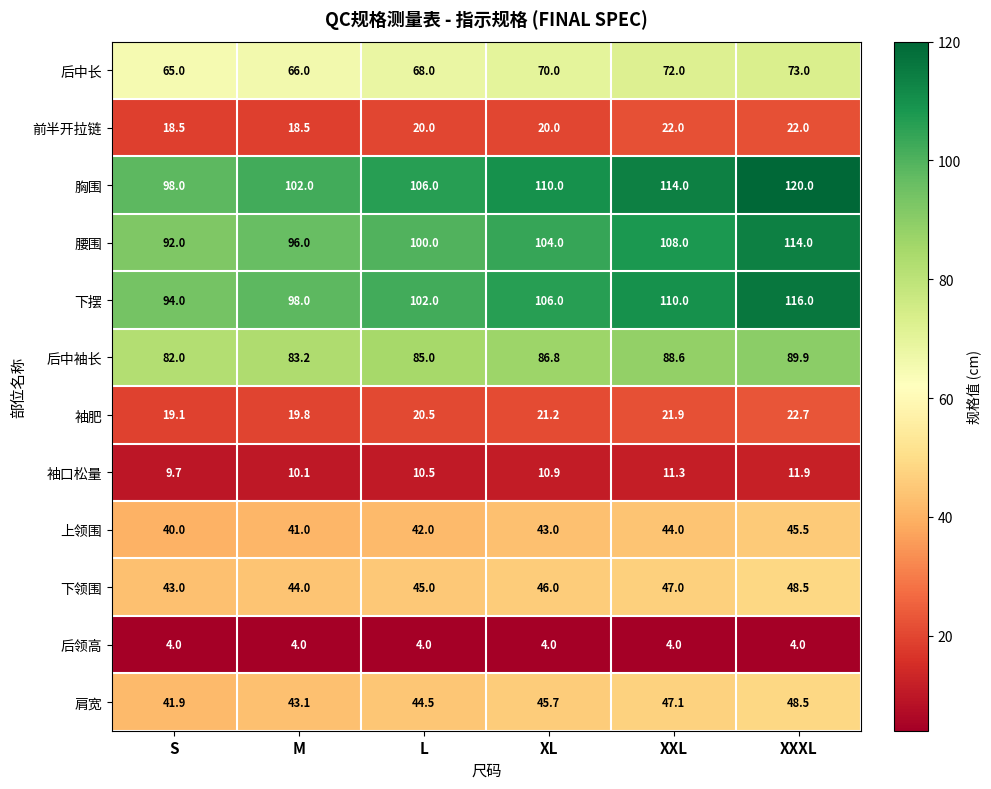

Which label corresponds to the largest value in the chart?

XXXL